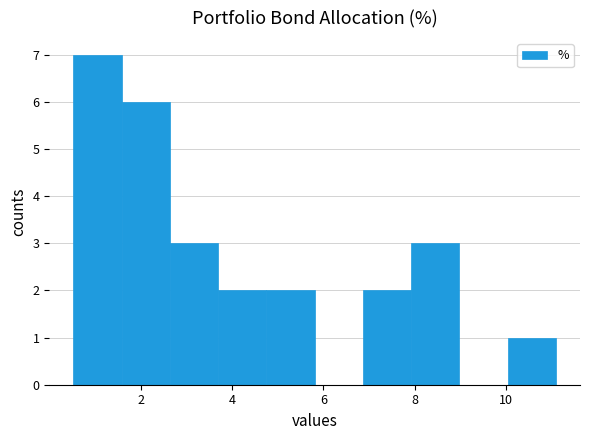

Reading left to right, list every bar in this chart as the range it spans on the x-axis followed by its height. Neither the bar edges nor the heights are printed on the chart, so give them approximately, as read against the axes.

0.6 to 1.6: 7
1.6 to 2.6: 6
2.6 to 3.6: 3
3.6 to 4.8: 2
4.8 to 5.8: 2
5.8 to 6.8: 0
6.8 to 8.0: 2
8.0 to 9.0: 3
9.0 to 10.0: 0
10.0 to 11.0: 1